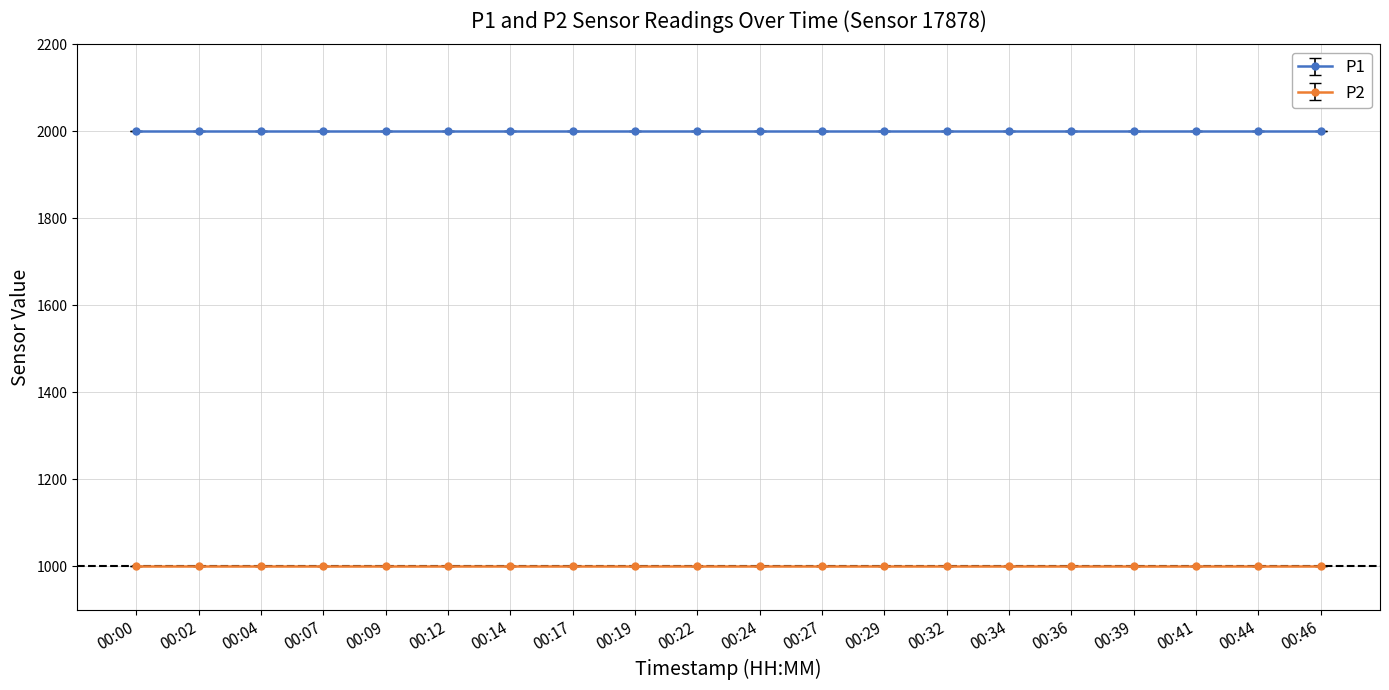

What value does the P2 series have at 00:44?

999.9